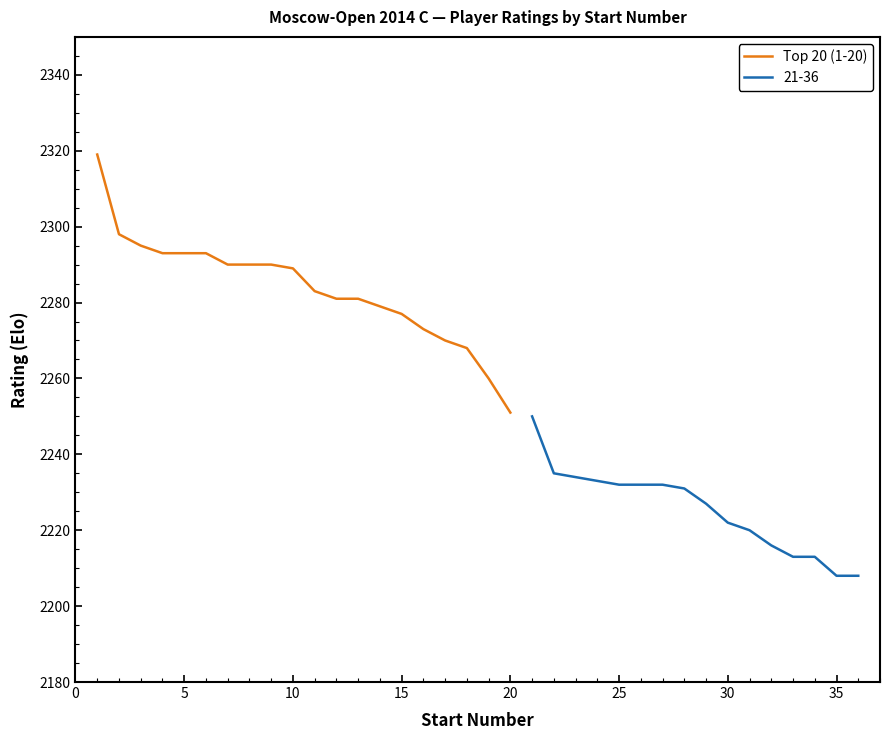

True or false: the data has more than 1 interior local peaks.

False